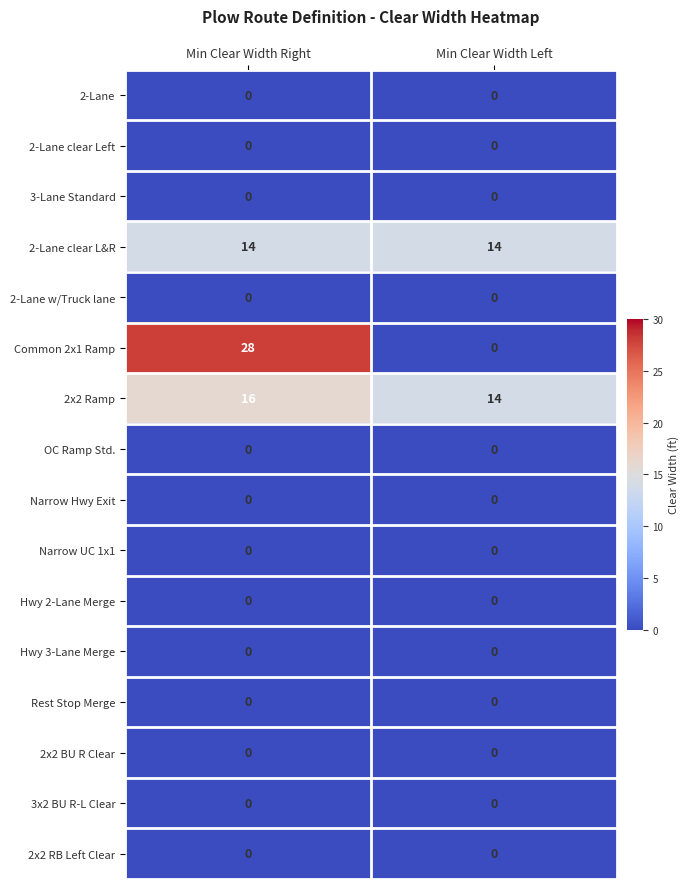

Between Min Clear Width Right and Min Clear Width Left, which series saw the biggest shift?

Common 2x1 Ramp